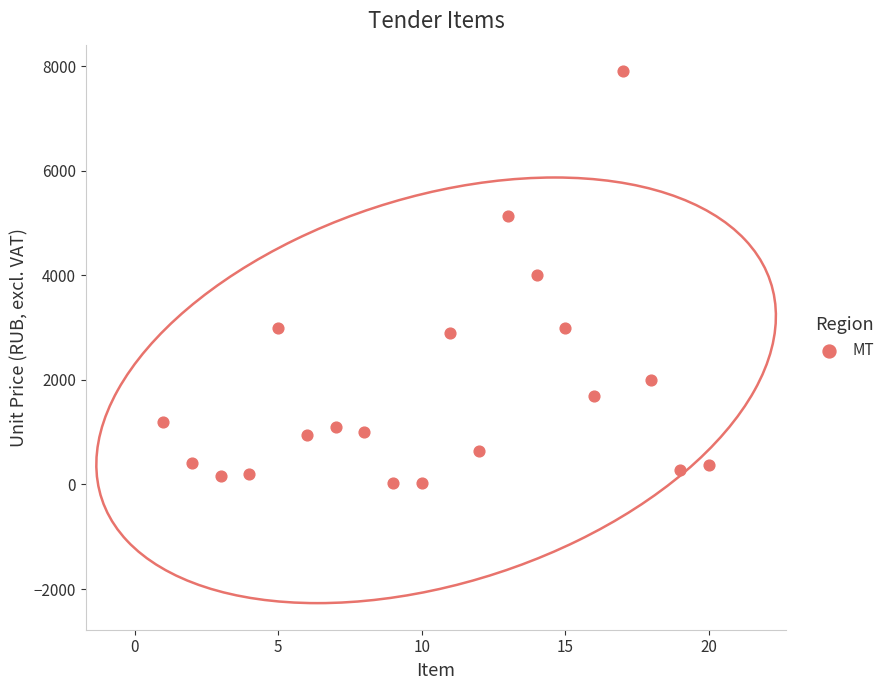

What is the range of X values (max minus min)?

19